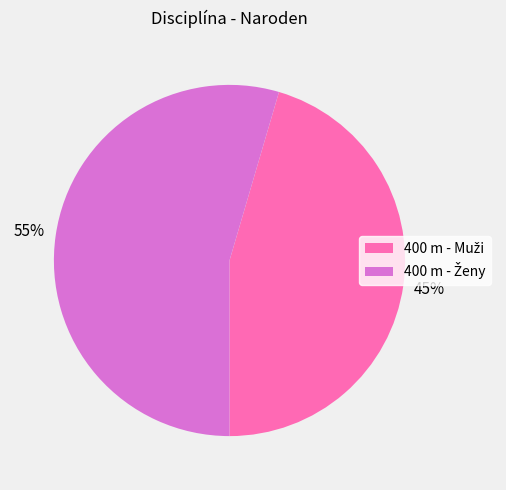

To the nearest percent, what is the average slice percentage?

50%